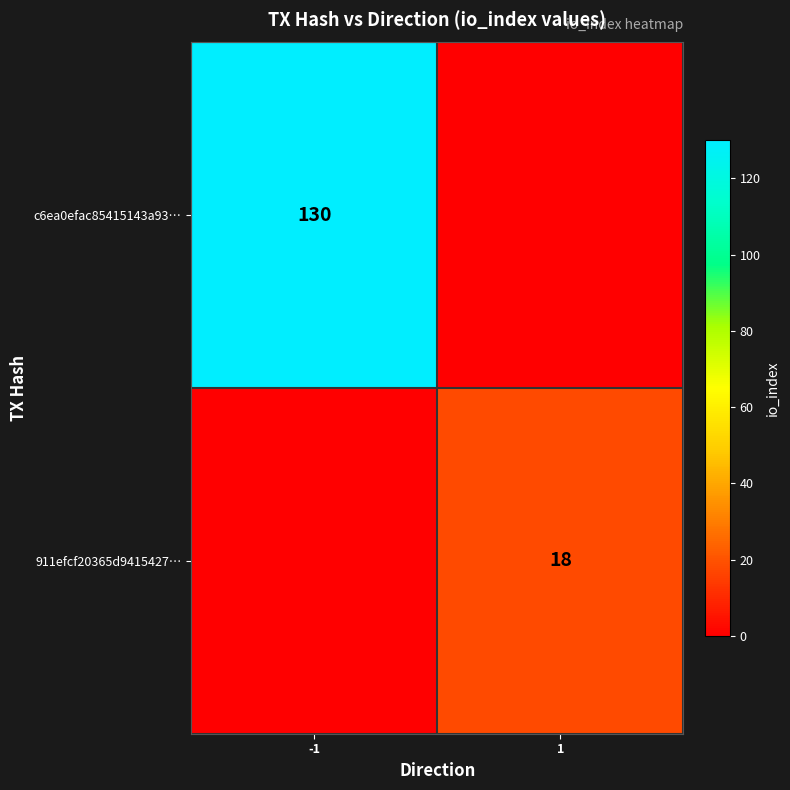

Is it true that 911efcf20365d9415427… equals 31 at 1?

False